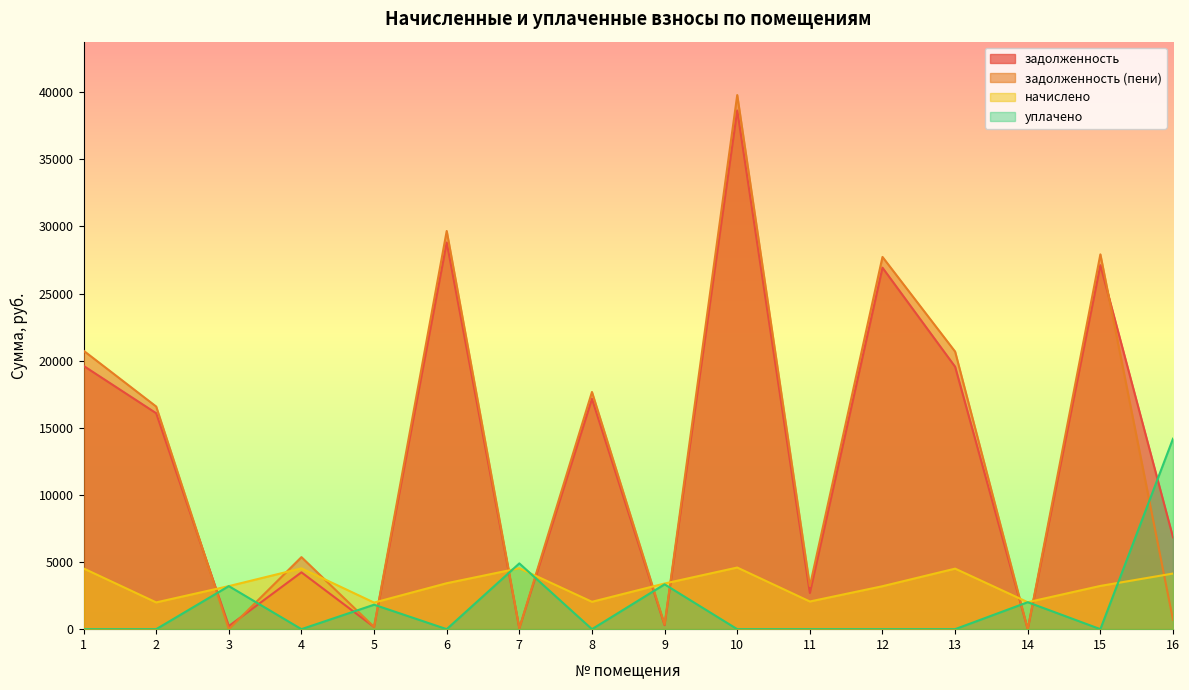

At which label does уплачено reach its minimum?

1